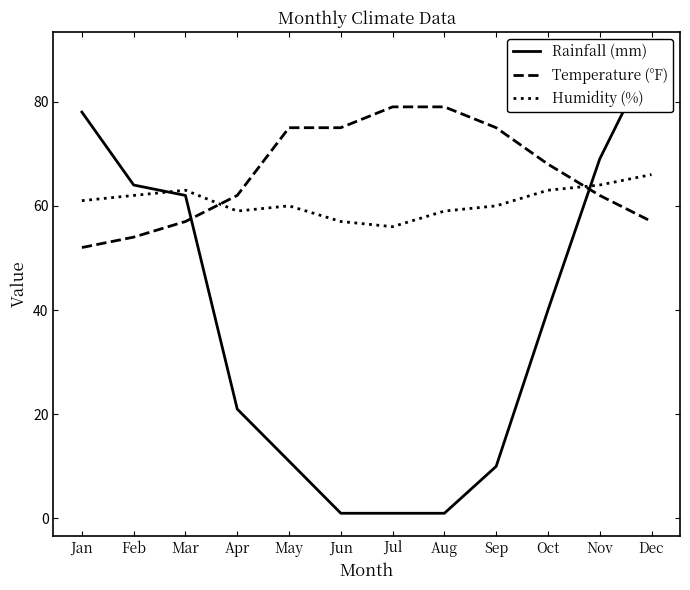

Between which two adjacent categories do Temperature (°F) and Rainfall (mm) first intersect?

Mar and Apr